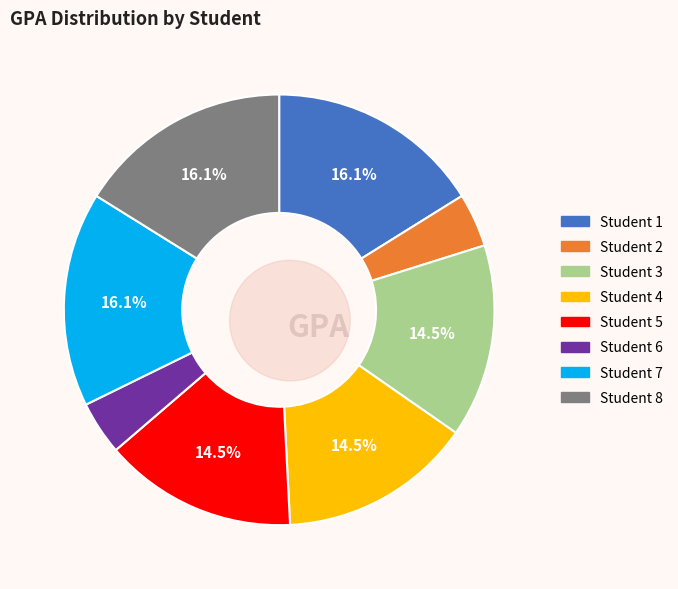

How many slices are in this pie chart?

8